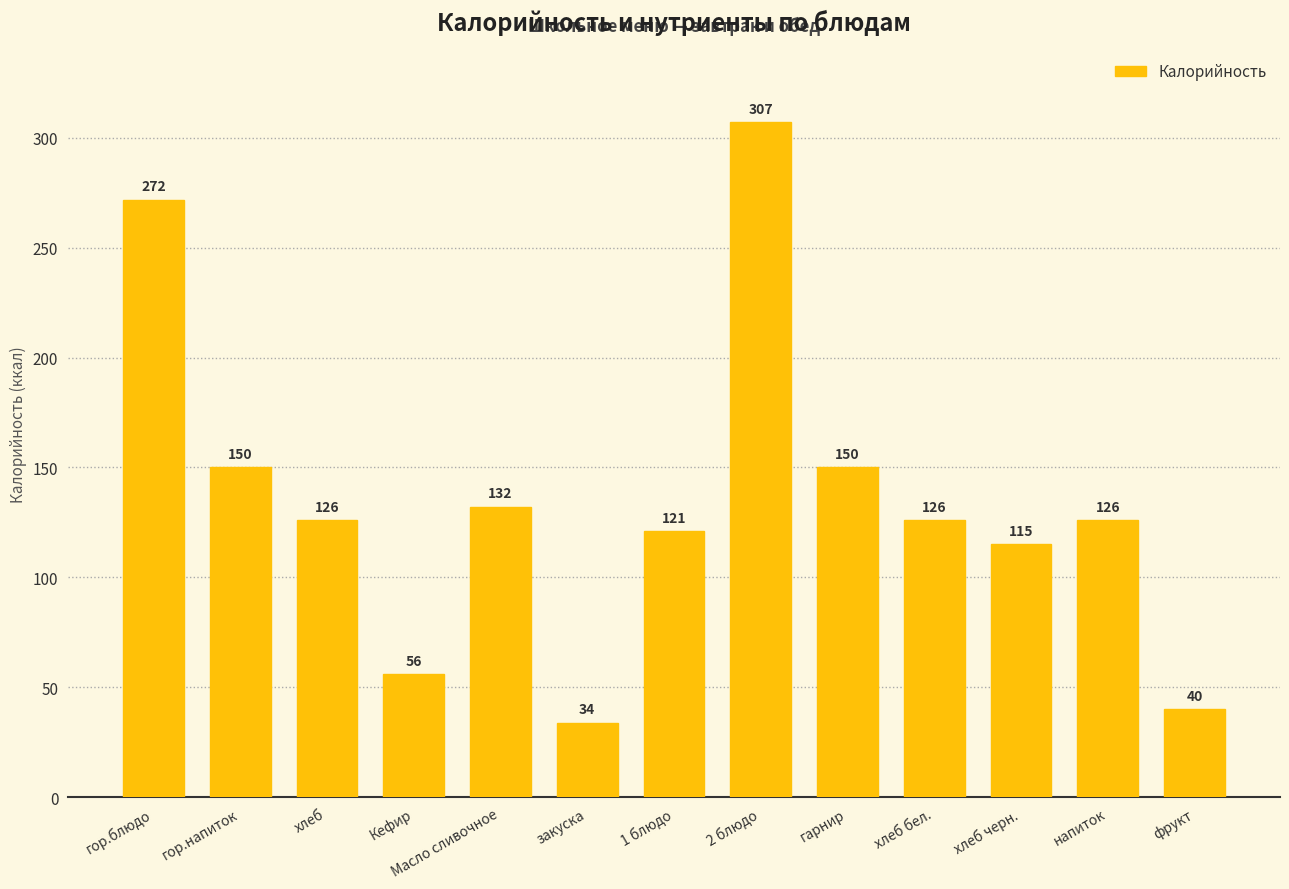

What is the label of the 1st bar from the right?

фрукт